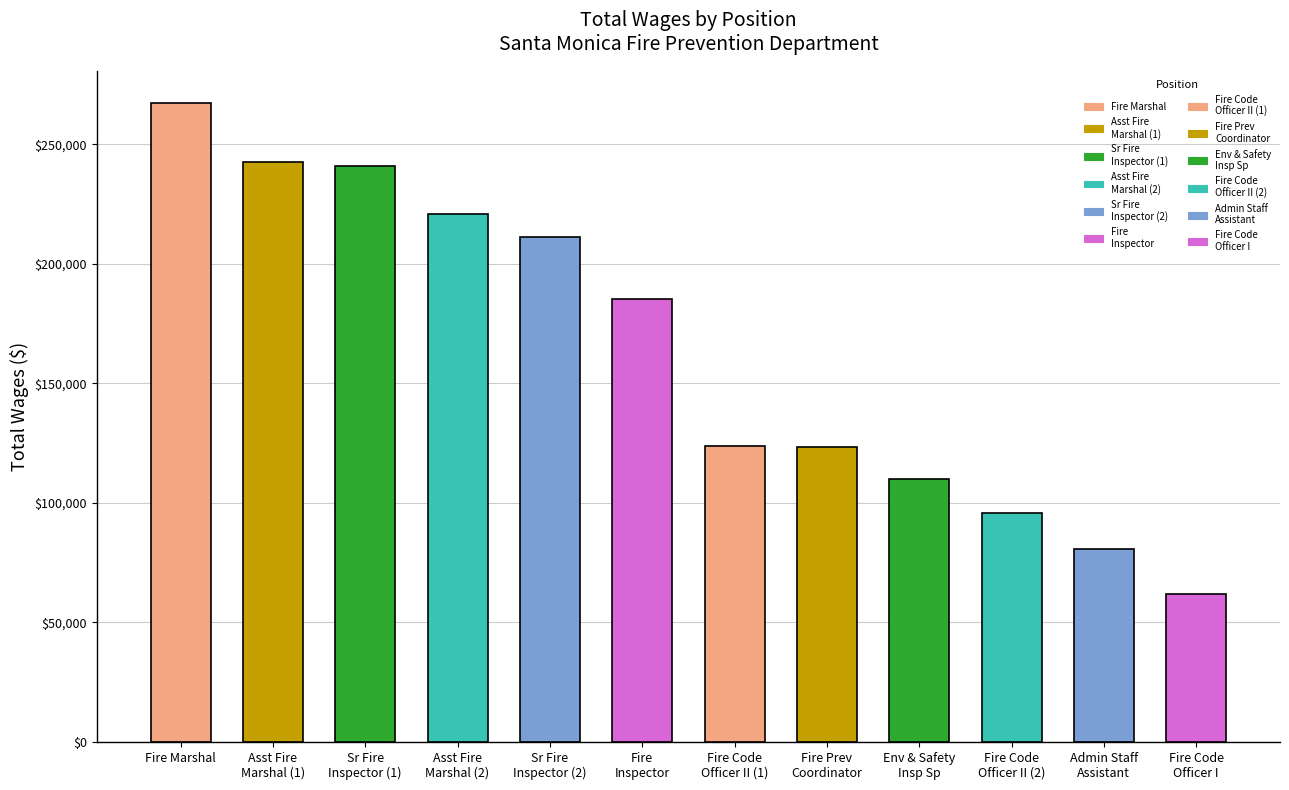

True or false: the data shows 26863 at Fire Code
Officer I.

False